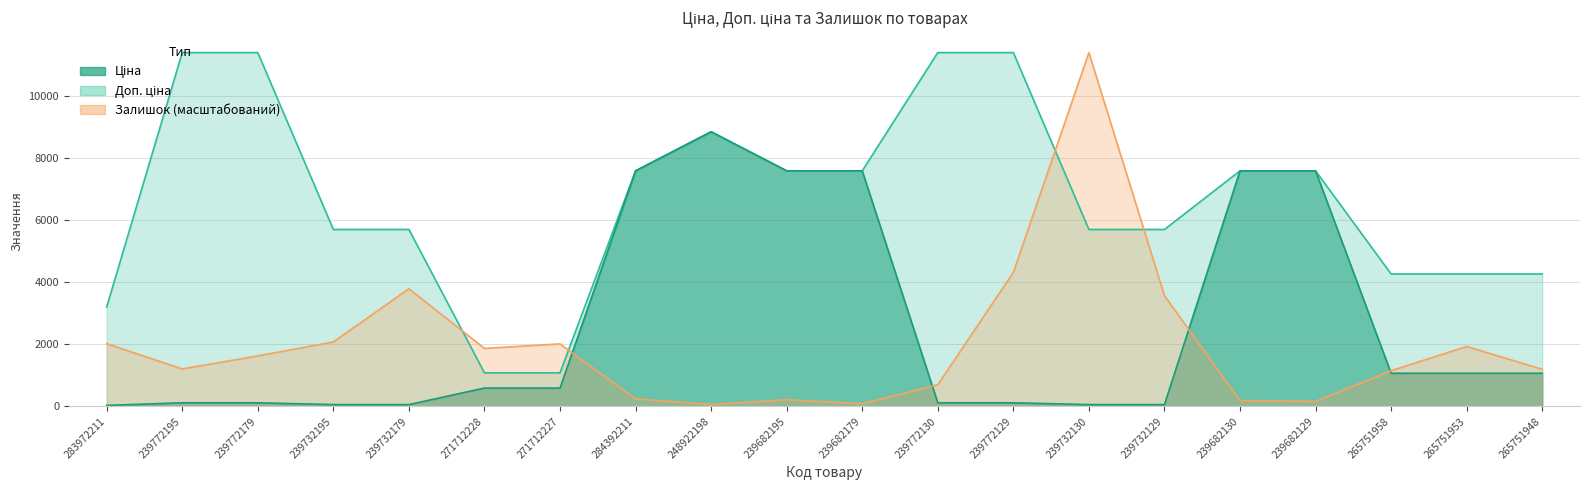

Reading left to right, what are all the values shown in this chart?

Ціна: 283972211=32.0	239772195=114.1	239772179=114.1	239732195=57.0	239732179=57.0	271712228=589.9	271712227=589.9	284392211=7596.5	248922198=8856.7	239682195=7596.5	239682179=7596.5	239772130=114.1	239772129=114.1	239732130=57.0	239732129=57.0	239682130=7596.5	239682129=7596.5	265751958=1067.3	265751953=1067.3	265751948=1067.3
Доп. ціна: 283972211=3205.0	239772195=11410.0	239772179=11410.0	239732195=5705.0	239732179=5705.0	271712228=1081.7	271712227=1081.7	284392211=7596.5	248922198=8856.7	239682195=7596.5	239682179=7596.5	239772130=11410.0	239772129=11410.0	239732130=5705.0	239732129=5705.0	239682130=7596.5	239682129=7596.5	265751958=4269.4	265751953=4269.4	265751948=4269.4
Залишок: 283972211=2020.5	239772195=1206.7	239772179=1627.6	239732195=2076.6	239732179=3794.0	271712228=1868.9	271712227=2014.8	284392211=241.3	248922198=61.7	239682195=213.3	239682179=84.2	239772130=695.9	239772129=4321.5	239732130=11410.0	239732129=3569.5	239682130=185.2	239682129=162.8	265751958=1150.5	265751953=1930.7	265751948=1195.4